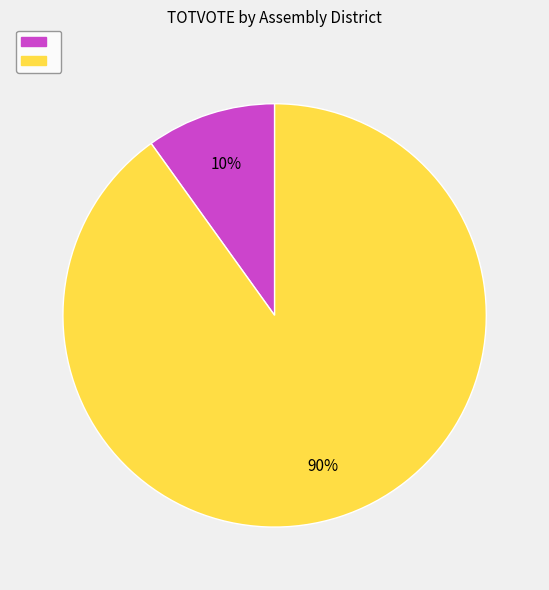

Is there any slice that represents more than half of the pie?

Yes